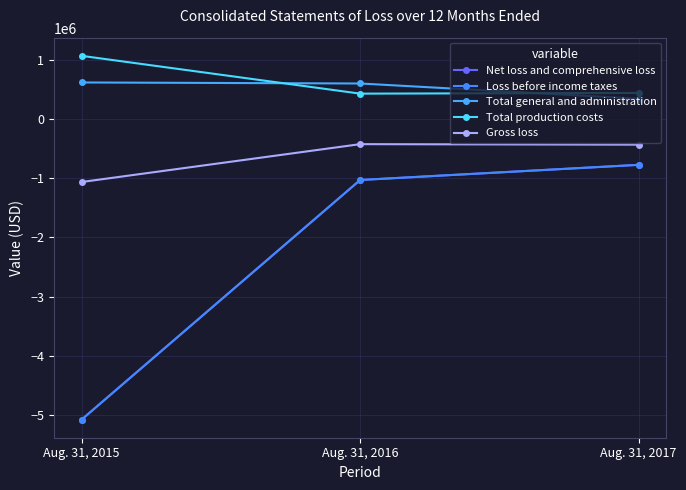

How many lines are shown in the chart?

5